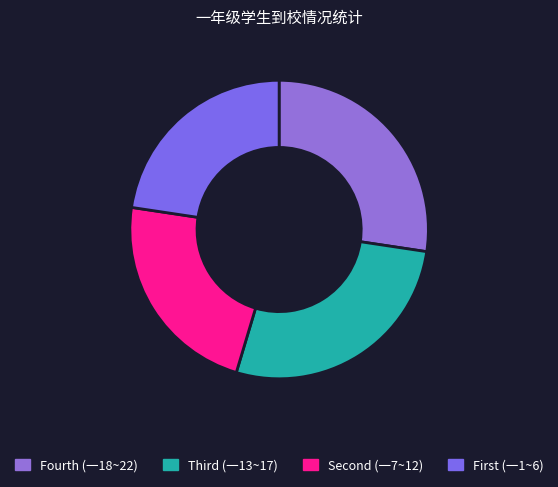

Count the number of slices in the pie.

4